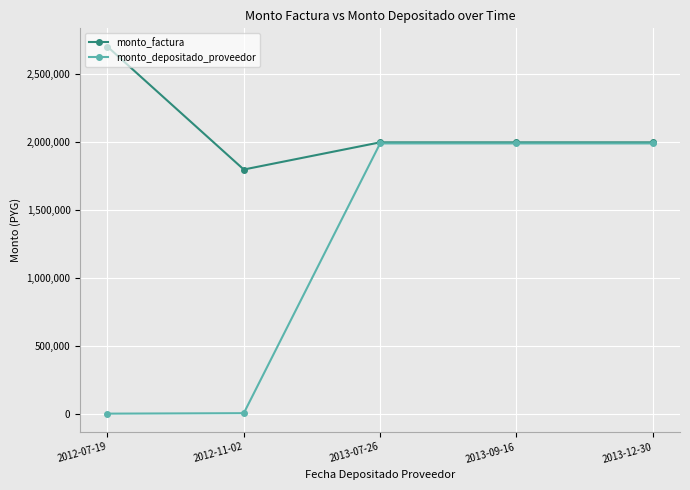

At which label does monto_factura first exceed 2000000?

2012-07-19